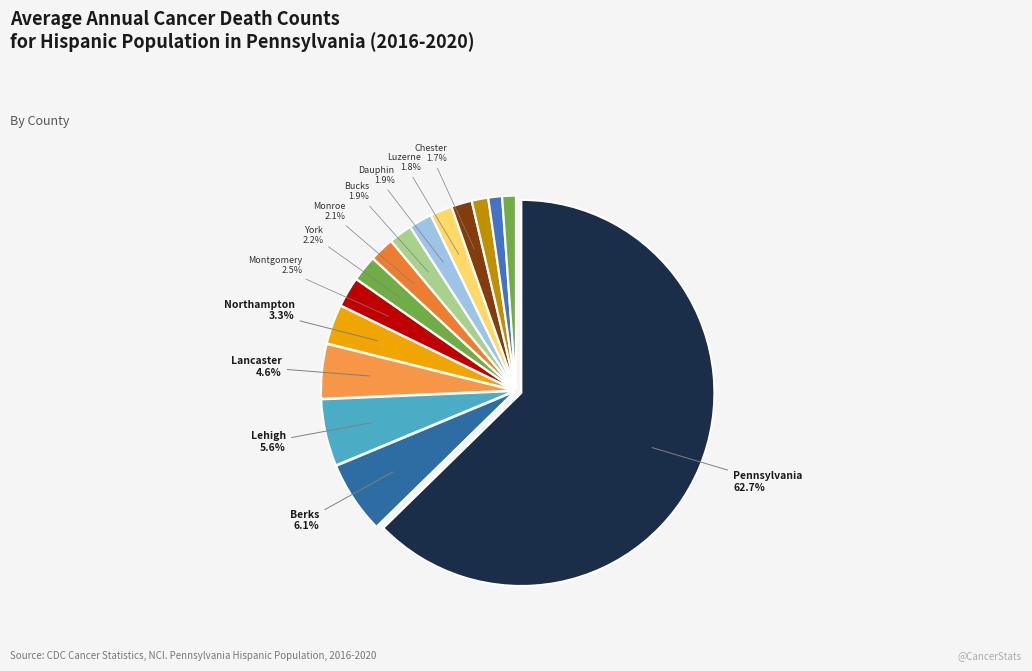

What is the smallest slice in the pie chart?

Allegheny County